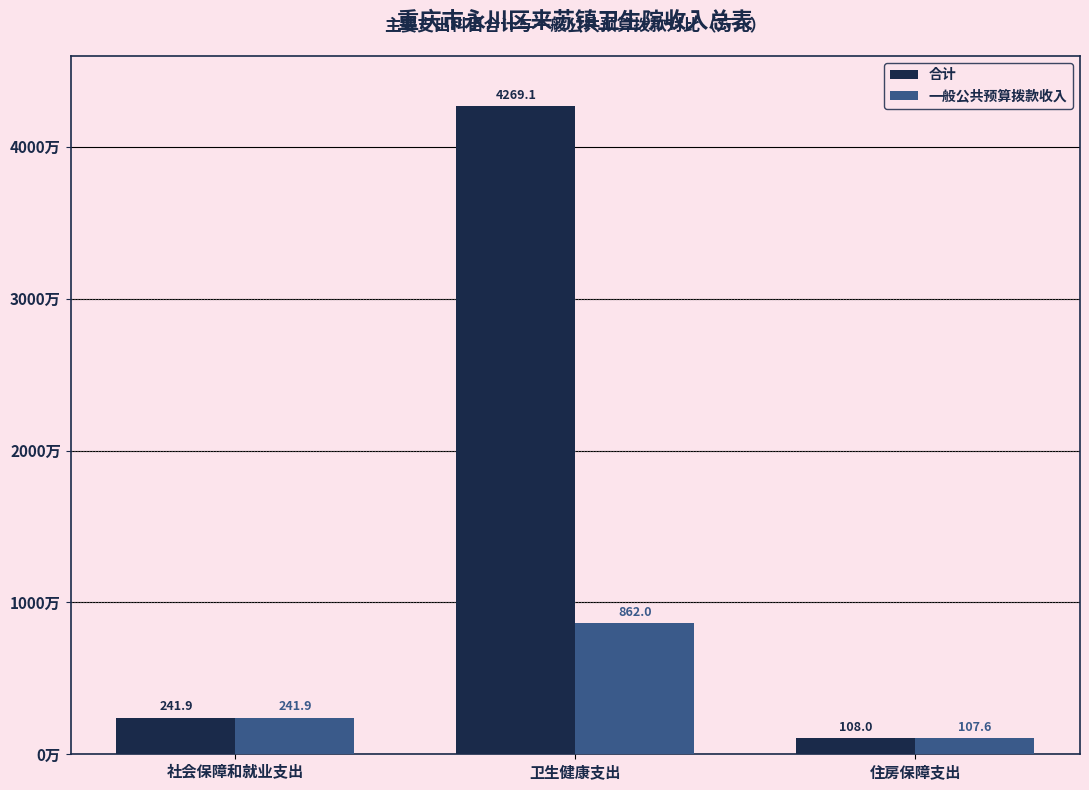

Reading left to right, extract all data points from this chart.

合计: 241.9	4269.1	108.0
一般公共预算拨款收入: 241.9	862.0	107.6